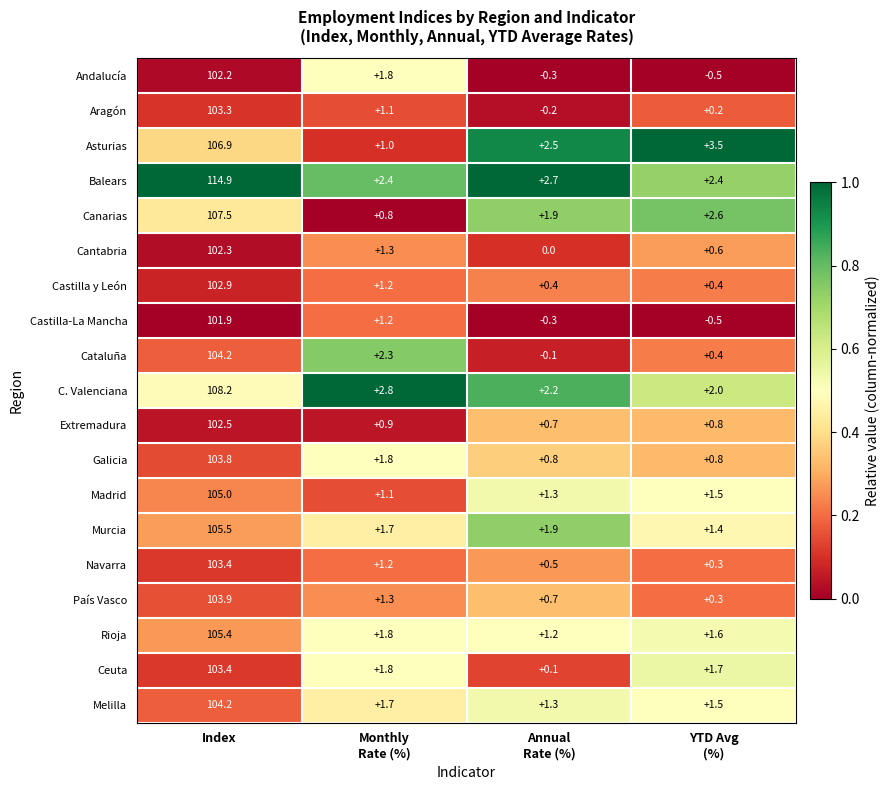

At how many categories does at least one series exceed 0?

4